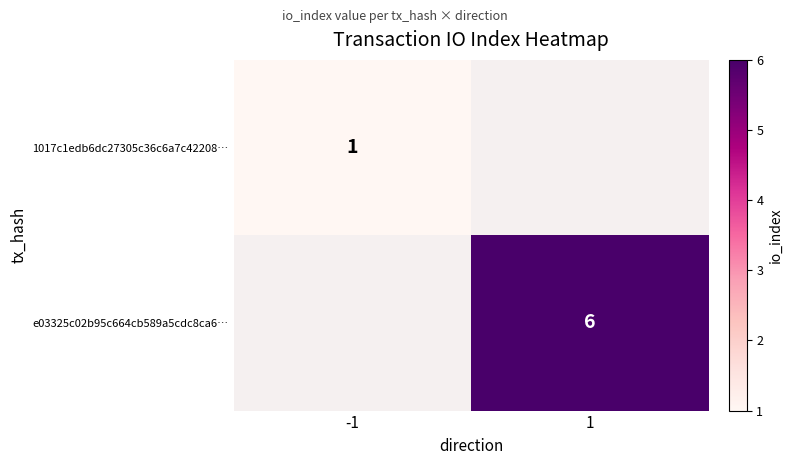

At which category does the chart reach its minimum across all series?

-1